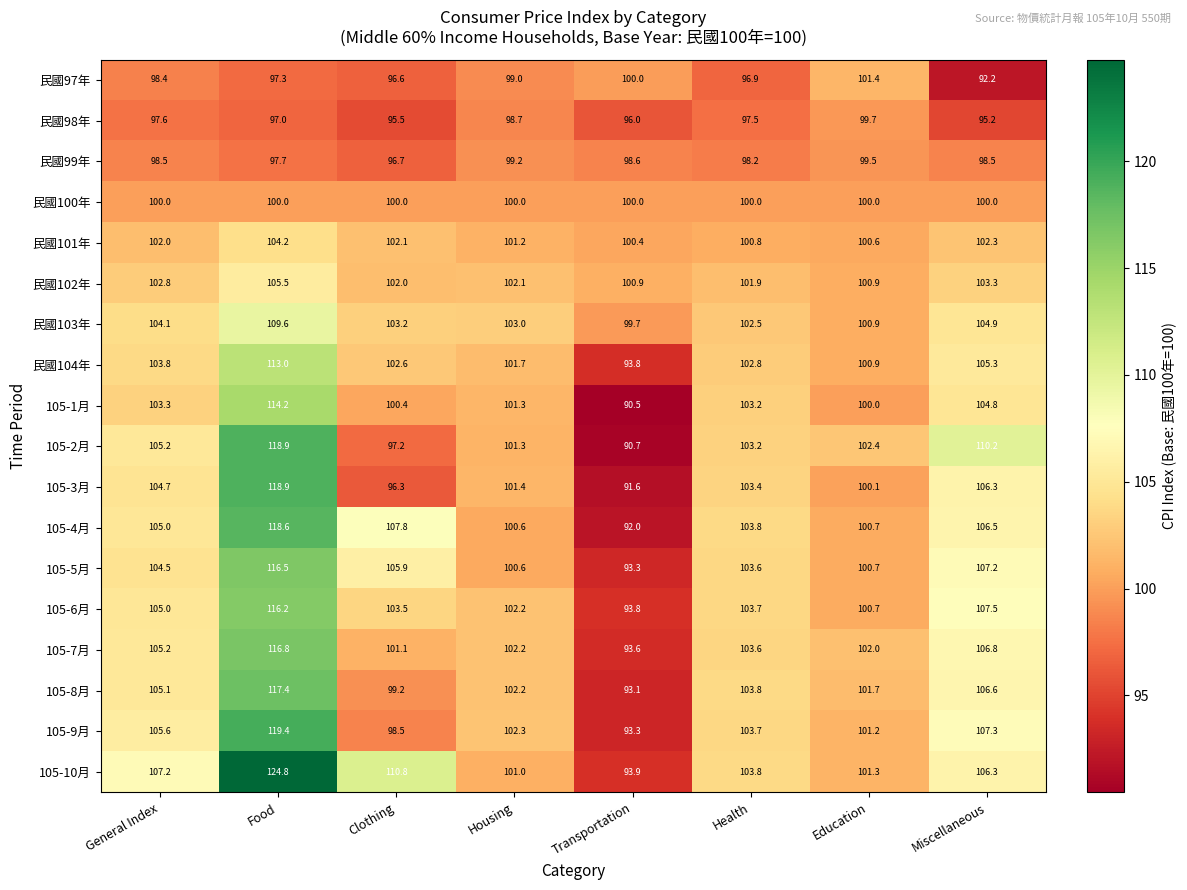

The value of 民國104年 at General Index is 103.8. True or false?

True